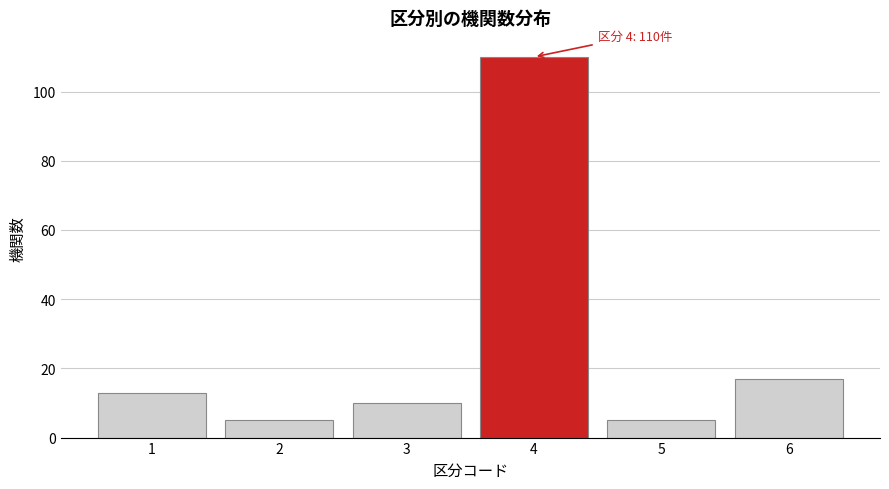

Reading left to right, extract all data points from this chart.

1=13	2=5	3=10	4=110	5=5	6=17